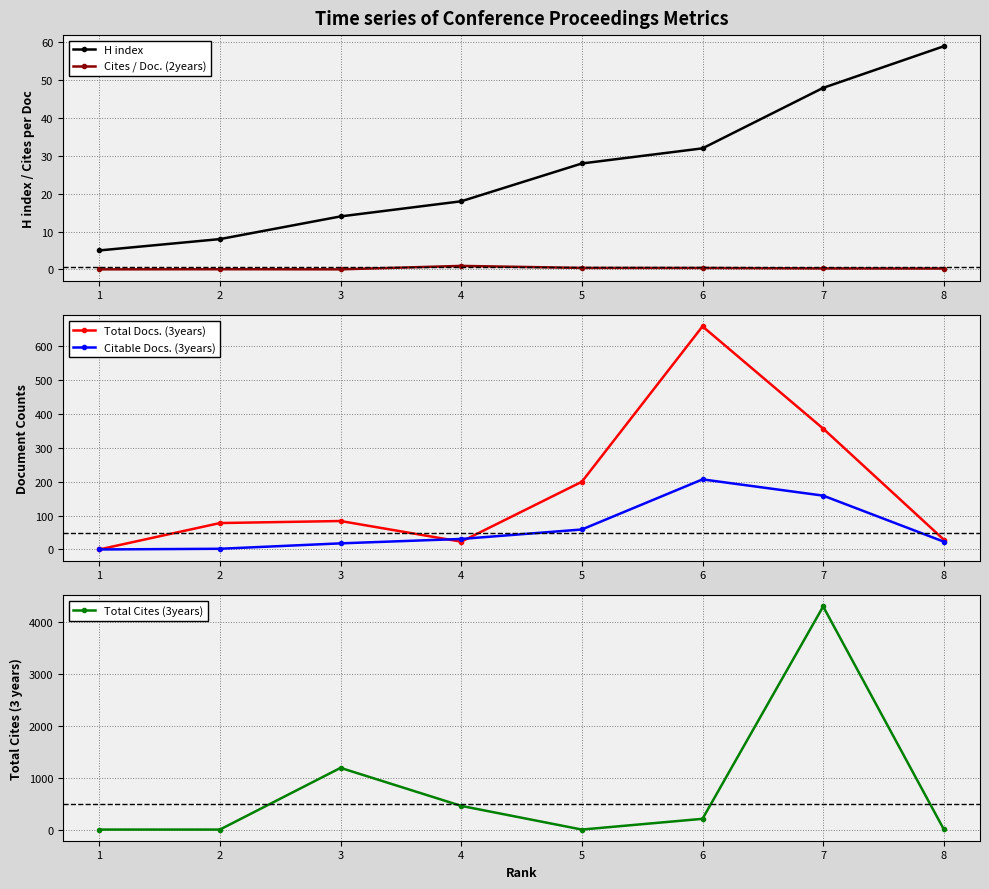

What is the difference between the Total Cites (3years) values at 3 and 6?

981